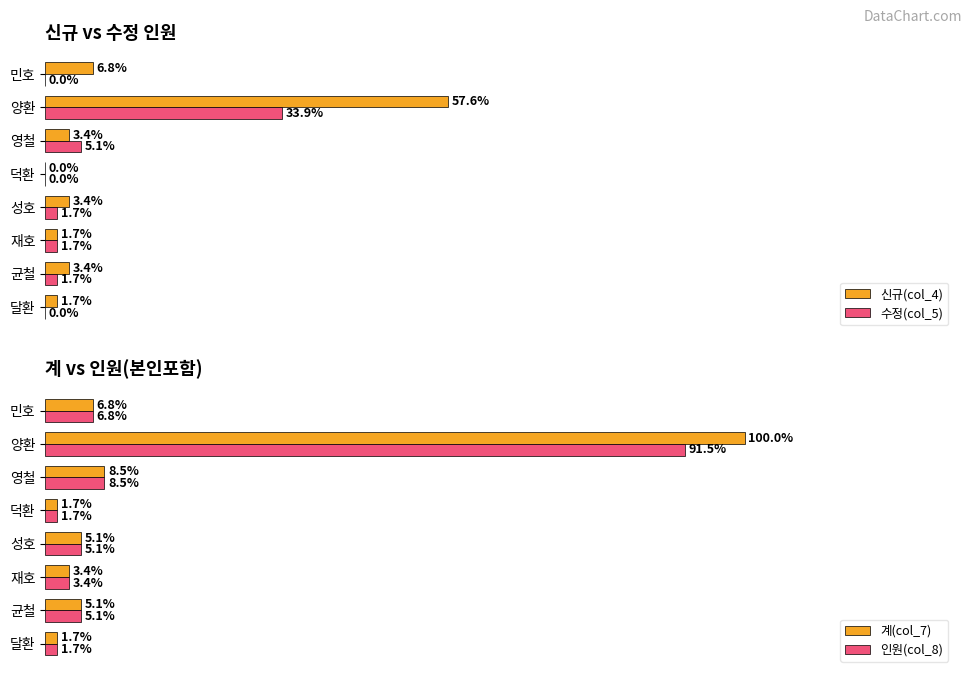

What are all the series names shown in the legend?

신규(col_4), 수정(col_5), 계(col_7), 인원(col_8)